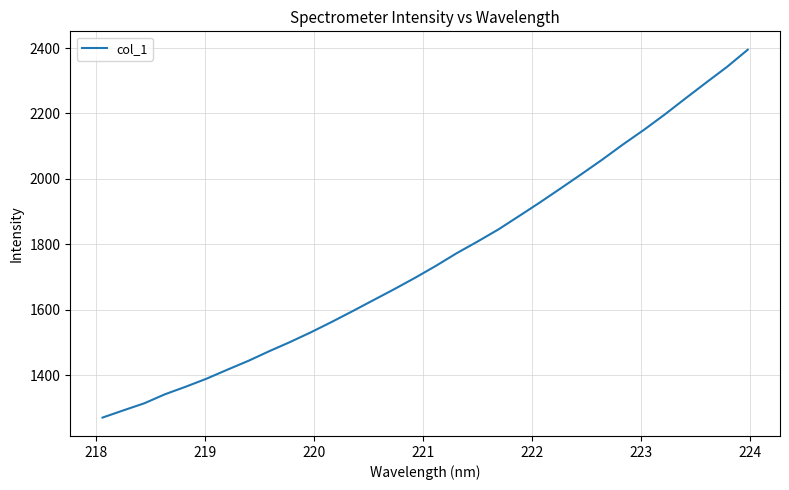

What is the difference between the maximum and minimum values?

1123.8